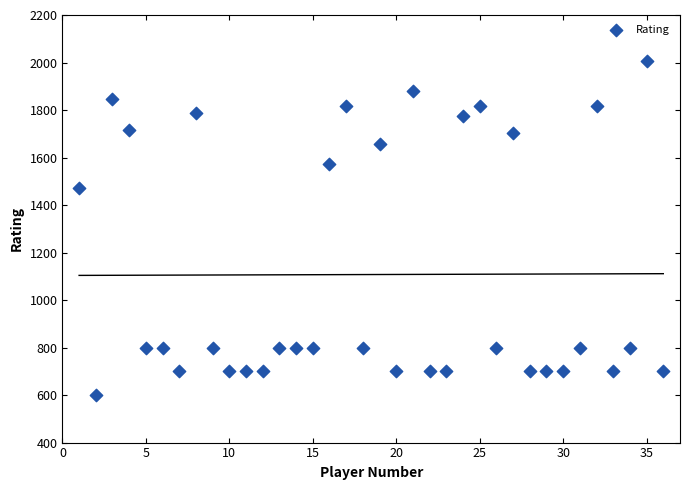

What is the range of Y values (max minus min)?

1408